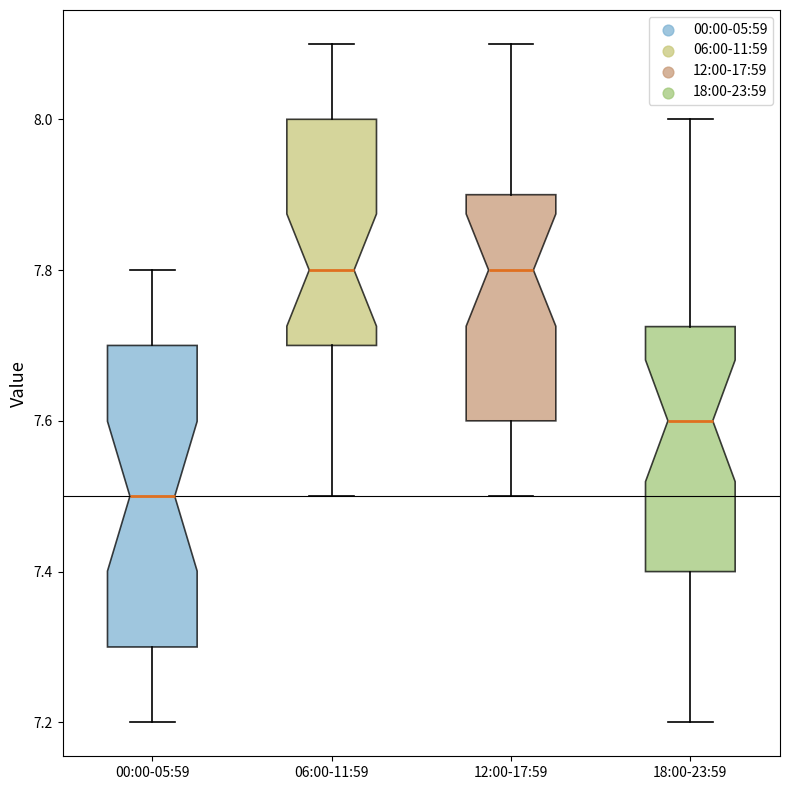

Which box is the tallest, from its lower edge to its upper edge?

00:00-05:59